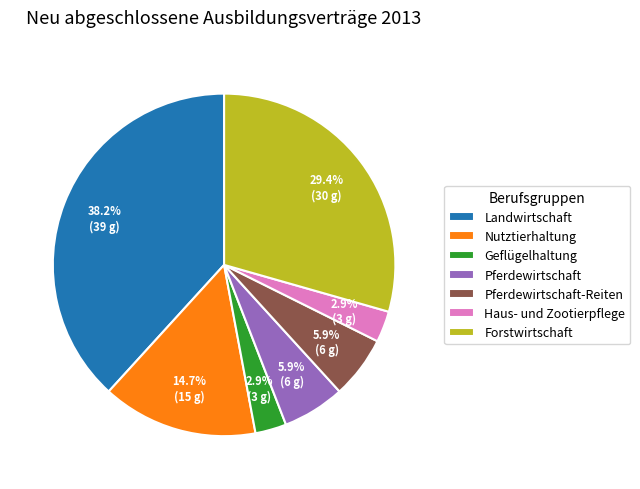

To the nearest percent, what is the average slice percentage?

14%